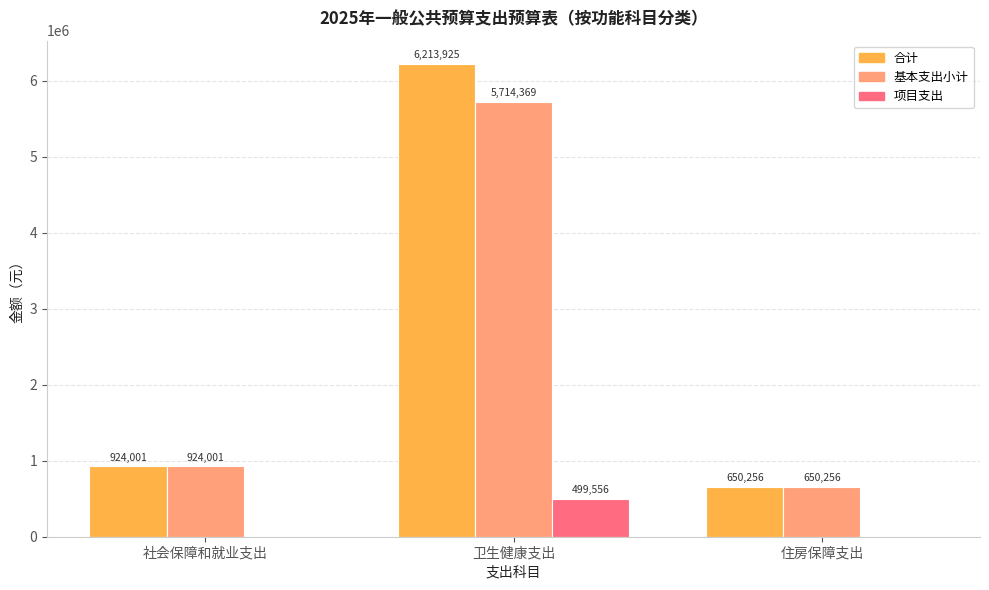

How many groups of bars are there?

3